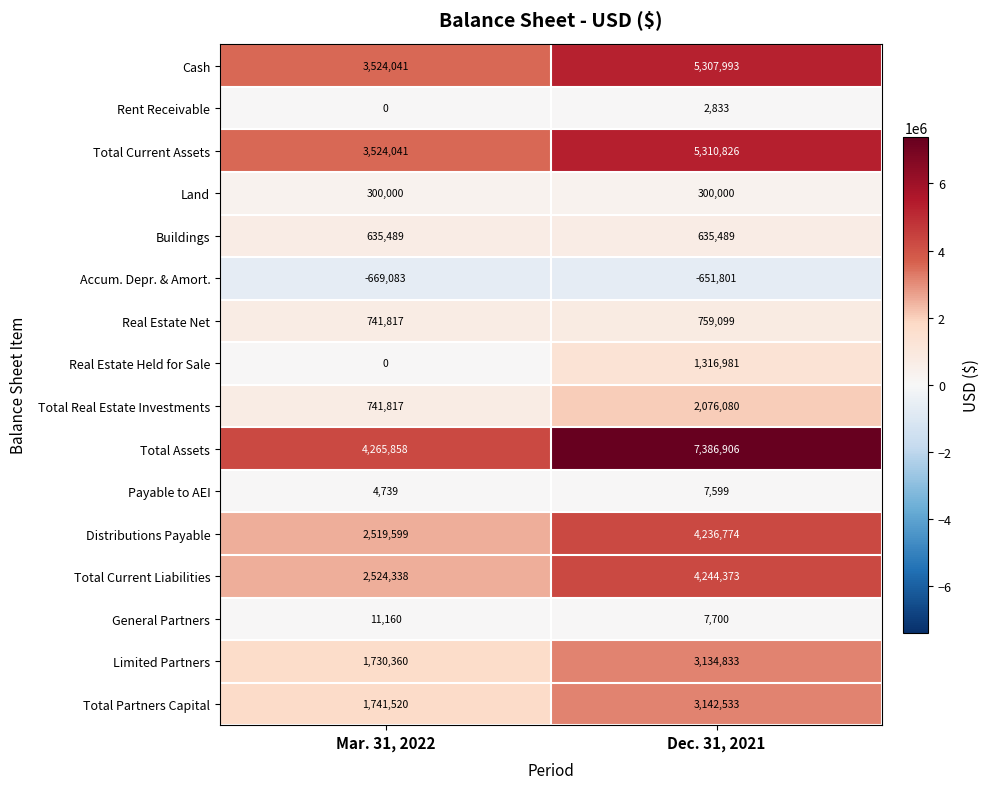

What value does the General Partners series have at Mar. 31, 2022, to the nearest 100?

11200